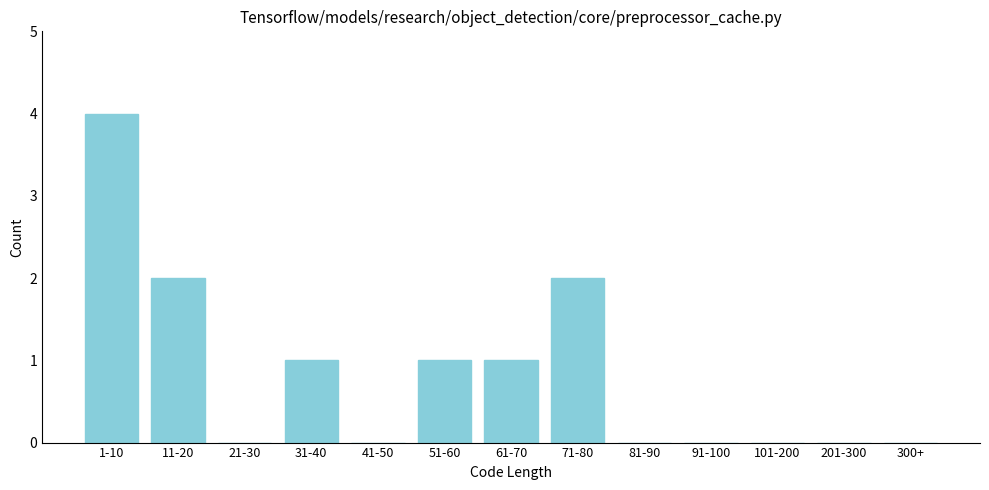

Reading right to left, list all the values displayed in this chart.

300+=0	201-300=0	101-200=0	91-100=0	81-90=0	71-80=2	61-70=1	51-60=1	41-50=0	31-40=1	21-30=0	11-20=2	1-10=4